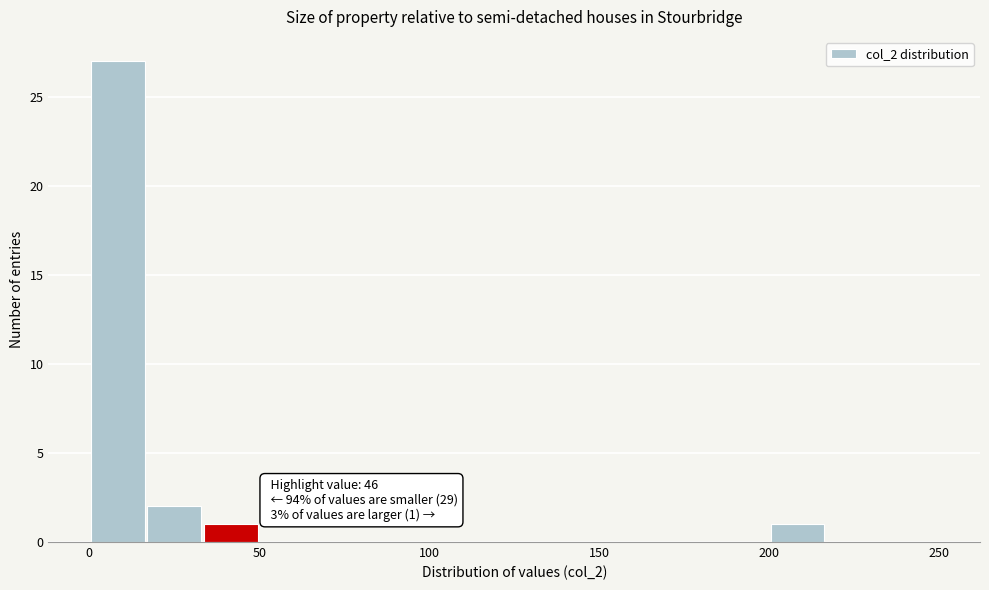

Around what value on the x-axis is the tallest bar? Give the approximate position of its centre, as read against the axis.

10